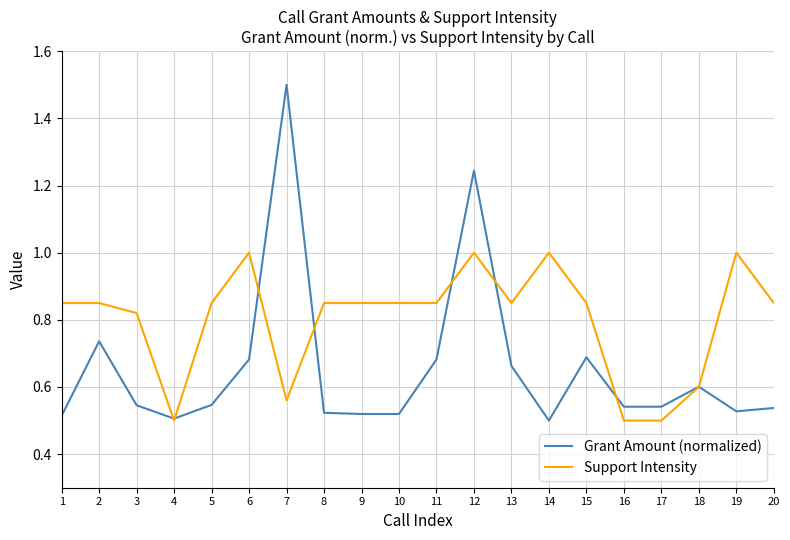

What is the total value across all series at 19?

1.5